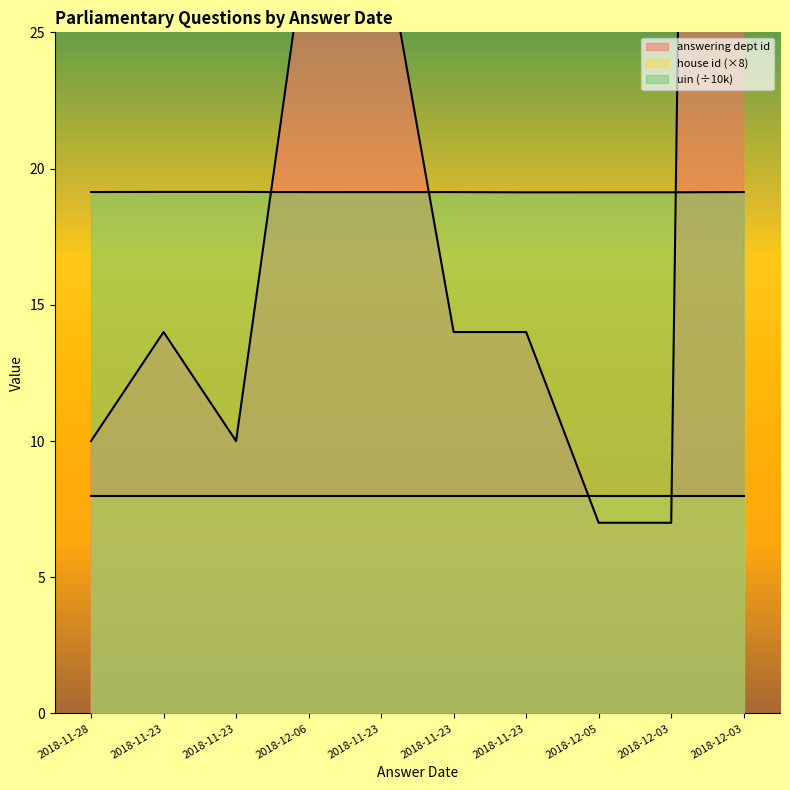

Which series changed the most between 2018-11-23 and 2018-12-05?

answering dept id